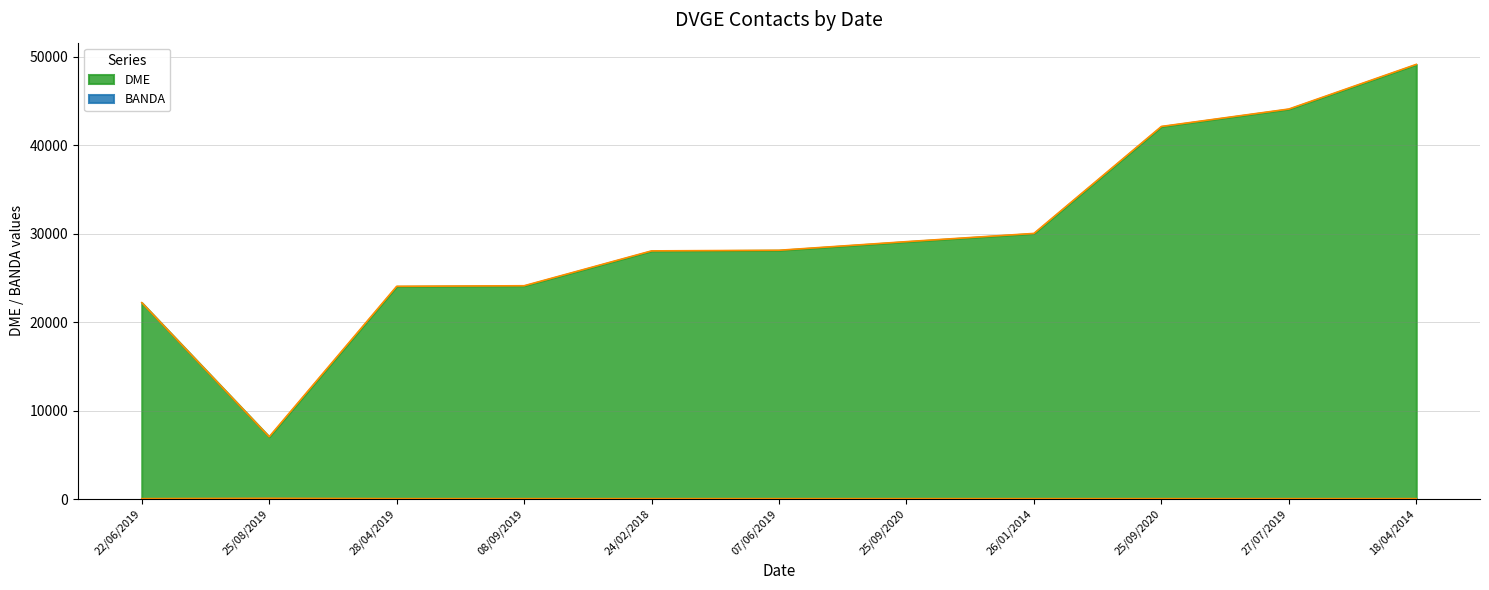

Rank the series by their average value, from lowest to highest.

BANDA, DME